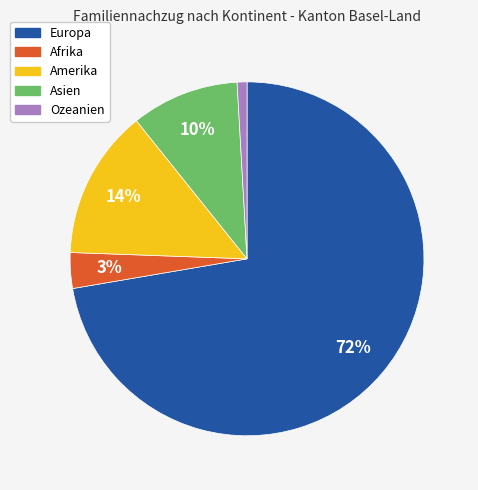

Which category has the smallest portion of the pie?

Ozeanien